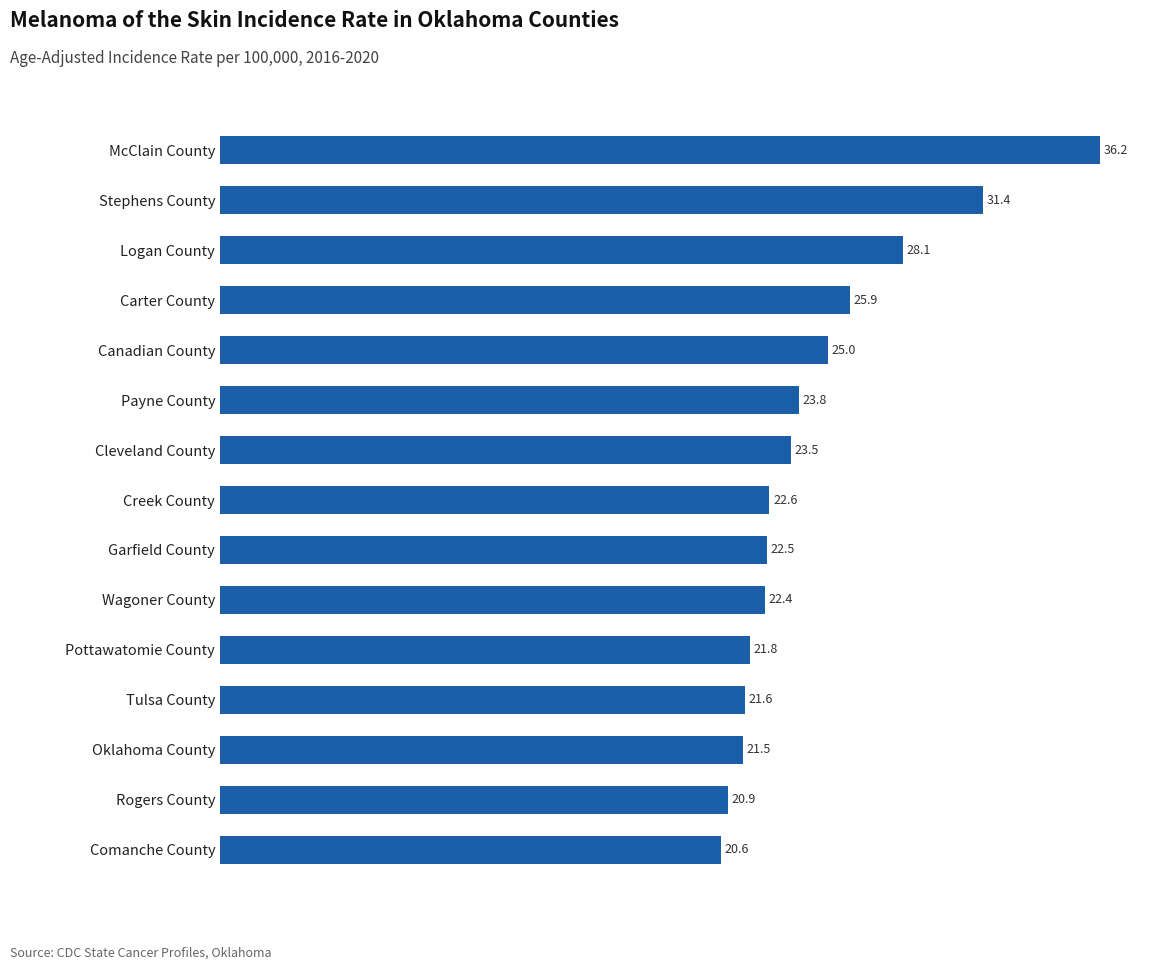

Rank the categories by value from highest to lowest.

McClain County, Stephens County, Logan County, Carter County, Canadian County, Payne County, Cleveland County, Creek County, Garfield County, Wagoner County, Pottawatomie County, Tulsa County, Oklahoma County, Rogers County, Comanche County